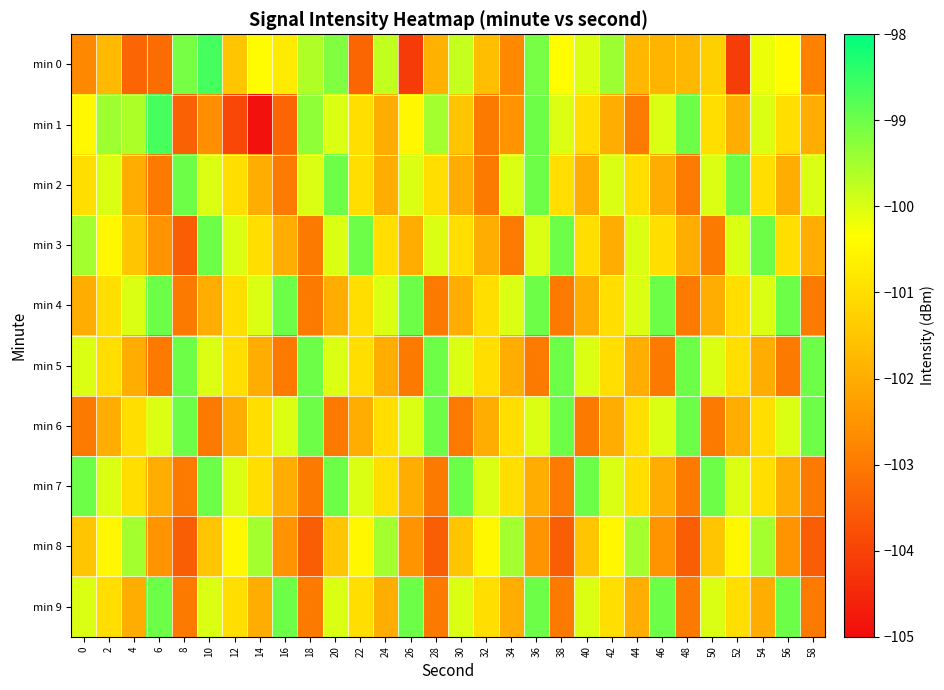

Reading left to right, transcribe all the data shown in this chart.

min 0: 0=-102.7	2=-101.7	4=-103.4	6=-103.2	8=-99.1	10=-98.6	12=-101.5	14=-100.4	16=-100.7	18=-99.6	20=-99.2	22=-103.4	24=-99.8	26=-104.2	28=-101.9	30=-99.8	32=-101.6	34=-102.7	36=-99.1	38=-100.4	40=-100.0	42=-99.4	44=-101.8	46=-101.8	48=-101.8	50=-101.3	52=-104.1	54=-100.1	56=-100.4	58=-102.9
min 1: 0=-100.5	2=-99.5	4=-99.6	6=-98.7	8=-103.5	10=-102.6	12=-103.9	14=-104.9	16=-103.4	18=-99.3	20=-100.0	22=-101.0	24=-102.0	26=-100.5	28=-99.5	30=-101.5	32=-103.0	34=-102.5	36=-99.0	38=-100.0	40=-101.0	42=-102.0	44=-103.0	46=-100.0	48=-99.0	50=-101.0	52=-102.0	54=-100.0	56=-101.0	58=-102.0
min 2: 0=-101.0	2=-100.0	4=-102.0	6=-103.0	8=-99.0	10=-100.0	12=-101.0	14=-102.0	16=-103.0	18=-100.0	20=-99.0	22=-101.0	24=-102.0	26=-100.0	28=-101.0	30=-102.0	32=-103.0	34=-100.0	36=-99.0	38=-101.0	40=-102.0	42=-100.0	44=-101.0	46=-102.0	48=-103.0	50=-100.0	52=-99.0	54=-101.0	56=-102.0	58=-100.0
min 3: 0=-99.5	2=-100.5	4=-101.5	6=-102.5	8=-103.5	10=-99.0	12=-100.0	14=-101.0	16=-102.0	18=-103.0	20=-100.0	22=-99.0	24=-101.0	26=-102.0	28=-100.0	30=-101.0	32=-102.0	34=-103.0	36=-100.0	38=-99.0	40=-101.0	42=-102.0	44=-100.0	46=-101.0	48=-102.0	50=-103.0	52=-100.0	54=-99.0	56=-101.0	58=-102.0
min 4: 0=-102.0	2=-101.0	4=-100.0	6=-99.0	8=-103.0	10=-102.0	12=-101.0	14=-100.0	16=-99.0	18=-103.0	20=-102.0	22=-101.0	24=-100.0	26=-99.0	28=-103.0	30=-102.0	32=-101.0	34=-100.0	36=-99.0	38=-103.0	40=-102.0	42=-101.0	44=-100.0	46=-99.0	48=-103.0	50=-102.0	52=-101.0	54=-100.0	56=-99.0	58=-103.0
min 5: 0=-100.0	2=-101.0	4=-102.0	6=-103.0	8=-99.0	10=-100.0	12=-101.0	14=-102.0	16=-103.0	18=-99.0	20=-100.0	22=-101.0	24=-102.0	26=-103.0	28=-99.0	30=-100.0	32=-101.0	34=-102.0	36=-103.0	38=-99.0	40=-100.0	42=-101.0	44=-102.0	46=-103.0	48=-99.0	50=-100.0	52=-101.0	54=-102.0	56=-103.0	58=-99.0
min 6: 0=-103.0	2=-102.0	4=-101.0	6=-100.0	8=-99.0	10=-103.0	12=-102.0	14=-101.0	16=-100.0	18=-99.0	20=-103.0	22=-102.0	24=-101.0	26=-100.0	28=-99.0	30=-103.0	32=-102.0	34=-101.0	36=-100.0	38=-99.0	40=-103.0	42=-102.0	44=-101.0	46=-100.0	48=-99.0	50=-103.0	52=-102.0	54=-101.0	56=-100.0	58=-99.0
min 7: 0=-99.0	2=-100.0	4=-101.0	6=-102.0	8=-103.0	10=-99.0	12=-100.0	14=-101.0	16=-102.0	18=-103.0	20=-99.0	22=-100.0	24=-101.0	26=-102.0	28=-103.0	30=-99.0	32=-100.0	34=-101.0	36=-102.0	38=-103.0	40=-99.0	42=-100.0	44=-101.0	46=-102.0	48=-103.0	50=-99.0	52=-100.0	54=-101.0	56=-102.0	58=-103.0
min 8: 0=-101.5	2=-100.5	4=-99.5	6=-102.5	8=-103.5	10=-101.5	12=-100.5	14=-99.5	16=-102.5	18=-103.5	20=-101.5	22=-100.5	24=-99.5	26=-102.5	28=-103.5	30=-101.5	32=-100.5	34=-99.5	36=-102.5	38=-103.5	40=-101.5	42=-100.5	44=-99.5	46=-102.5	48=-103.5	50=-101.5	52=-100.5	54=-99.5	56=-102.5	58=-103.5
min 9: 0=-100.0	2=-101.0	4=-102.0	6=-99.0	8=-103.0	10=-100.0	12=-101.0	14=-102.0	16=-99.0	18=-103.0	20=-100.0	22=-101.0	24=-102.0	26=-99.0	28=-103.0	30=-100.0	32=-101.0	34=-102.0	36=-99.0	38=-103.0	40=-100.0	42=-101.0	44=-102.0	46=-99.0	48=-103.0	50=-100.0	52=-101.0	54=-102.0	56=-99.0	58=-103.0